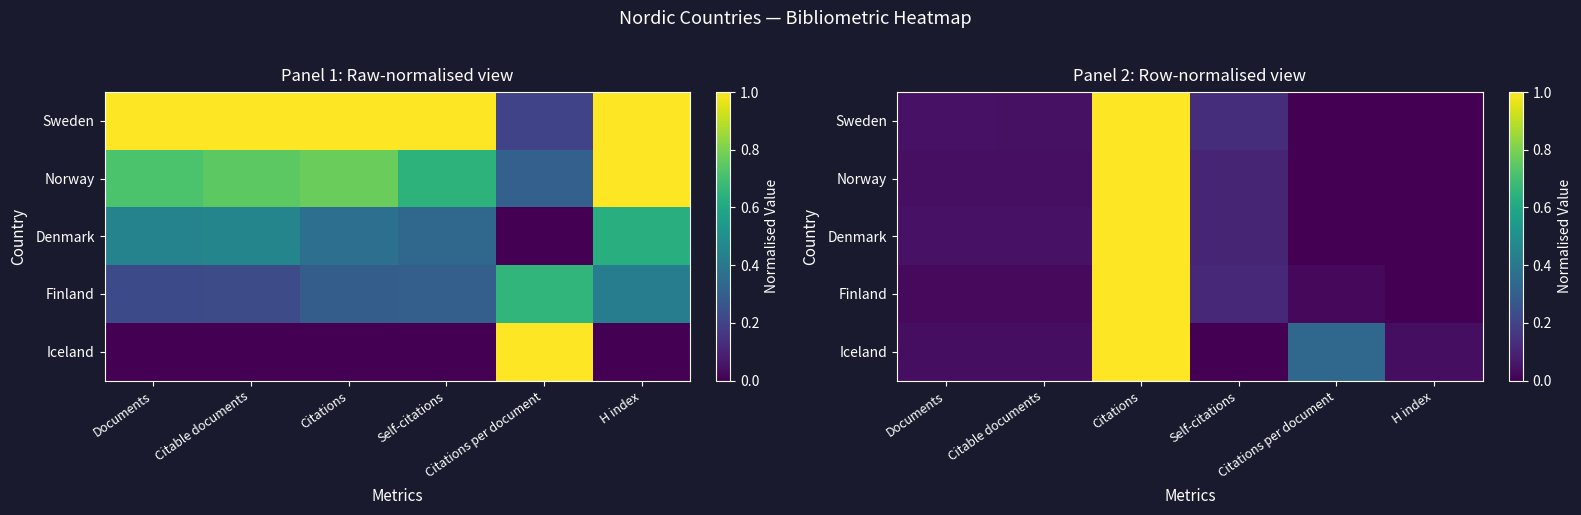

At which category is the sum across all series the highest?

Citations